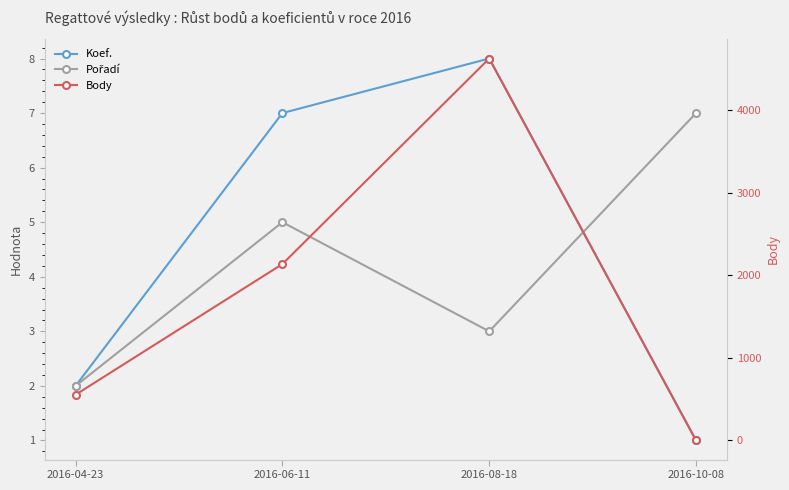

Is this an area chart (filled region under the line)?

No